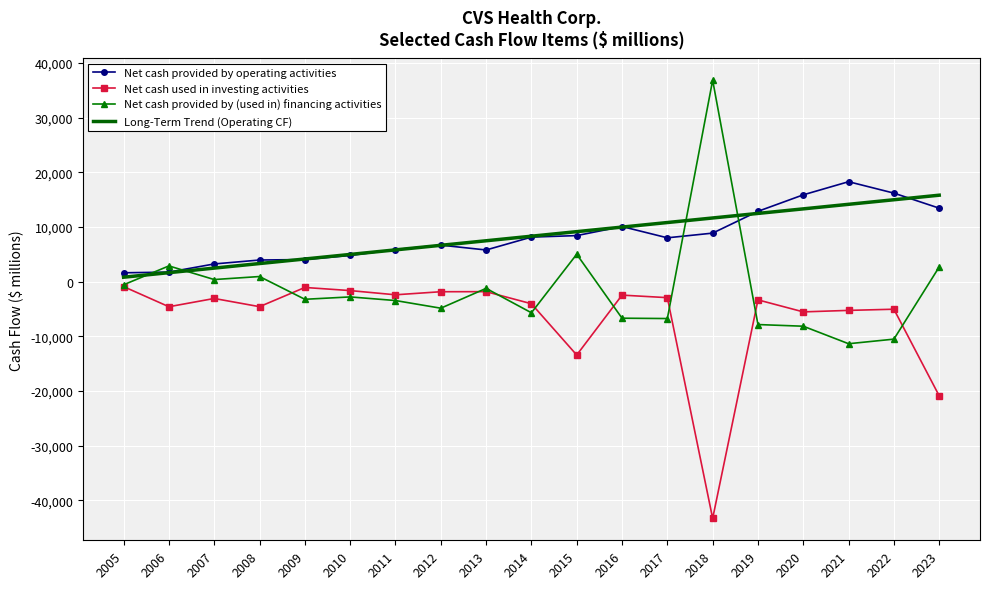

How many interior local valleys does the Net cash used in investing activities series have?

6